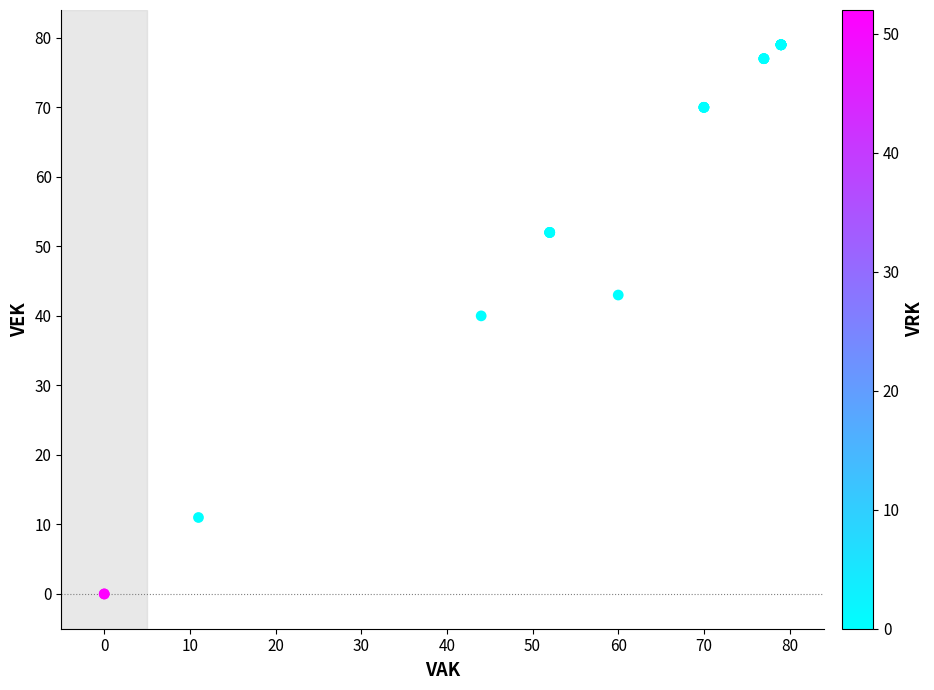

What Y value in the scatter plot is closest to 39?

40